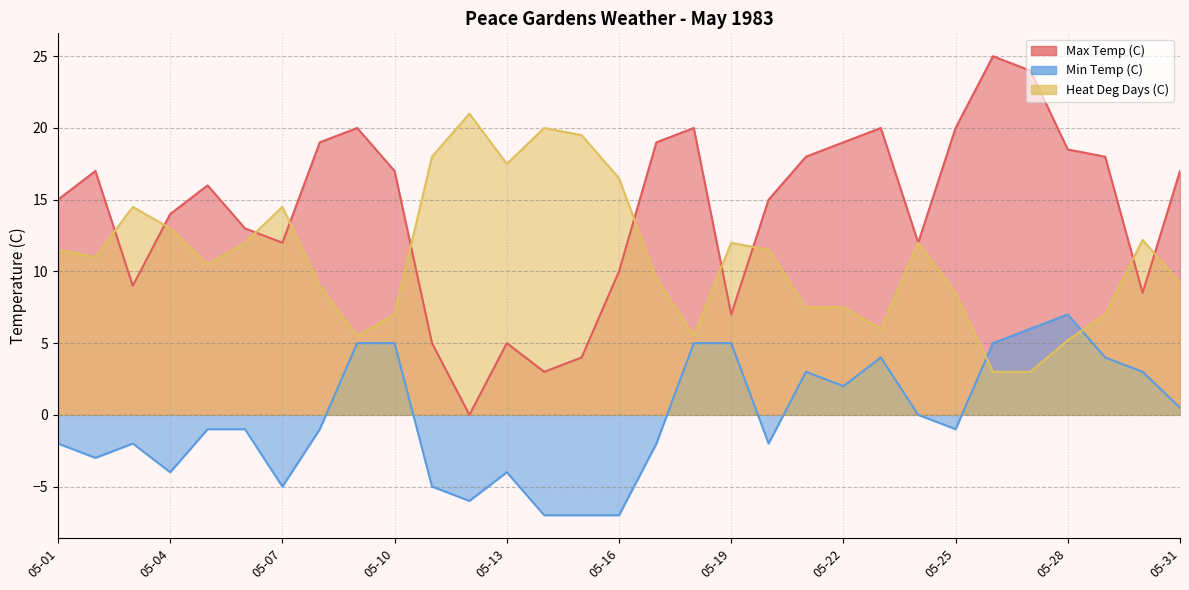

Is it true that Heat Deg Days (C) equals 10.1 at 05-21?

False